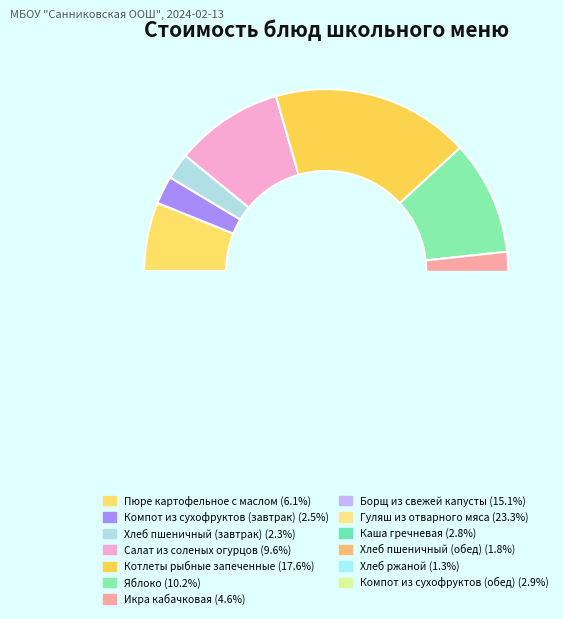

Between Хлеб ржаной and Компот из сухофруктов (обед), which is larger?

Компот из сухофруктов (обед)